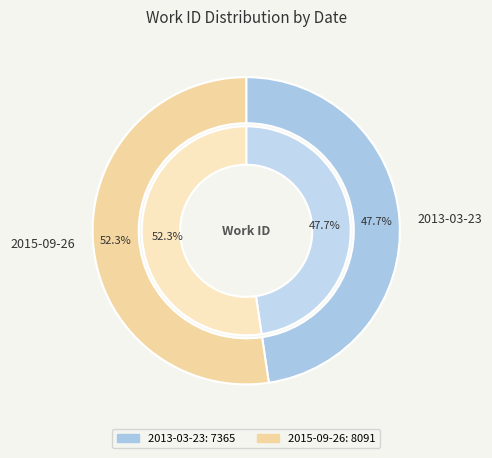

Is it true that 2013-03-23 is 34% of the pie?

False